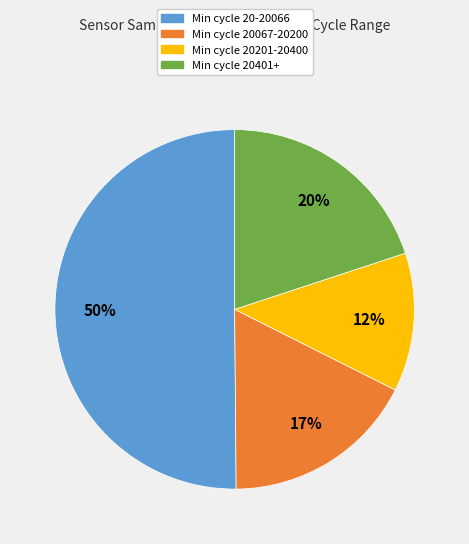

What is the largest slice in the pie chart?

Min cycle 20-20066